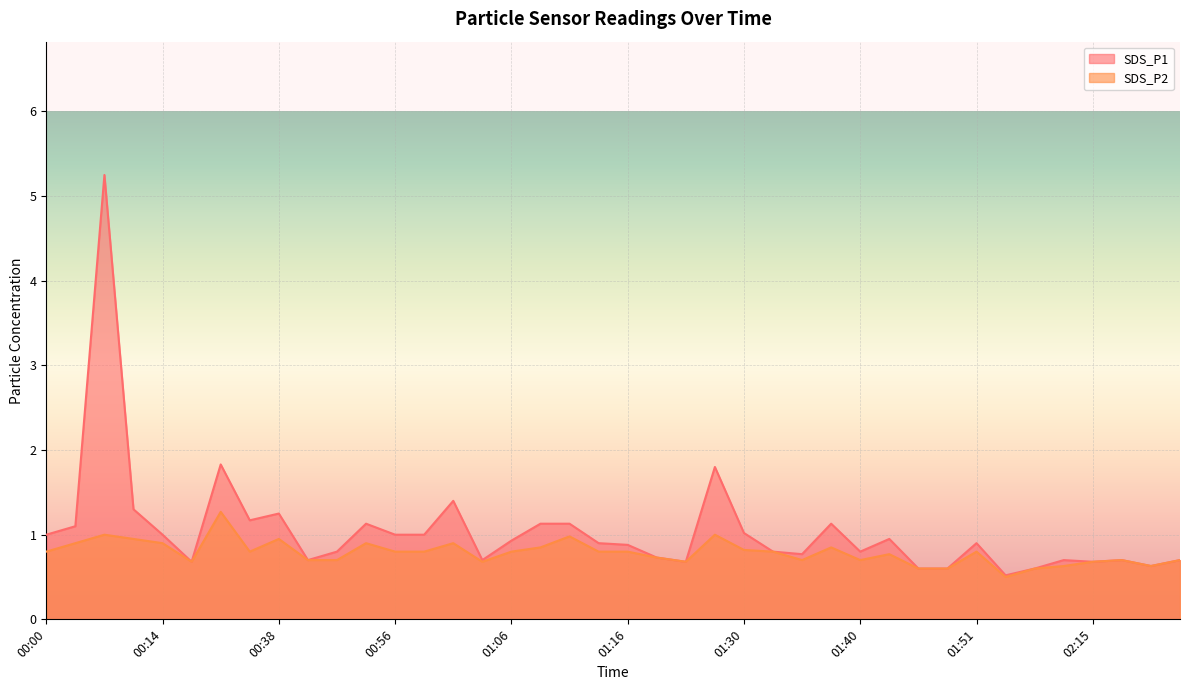

What position from the right is 00:50?

30